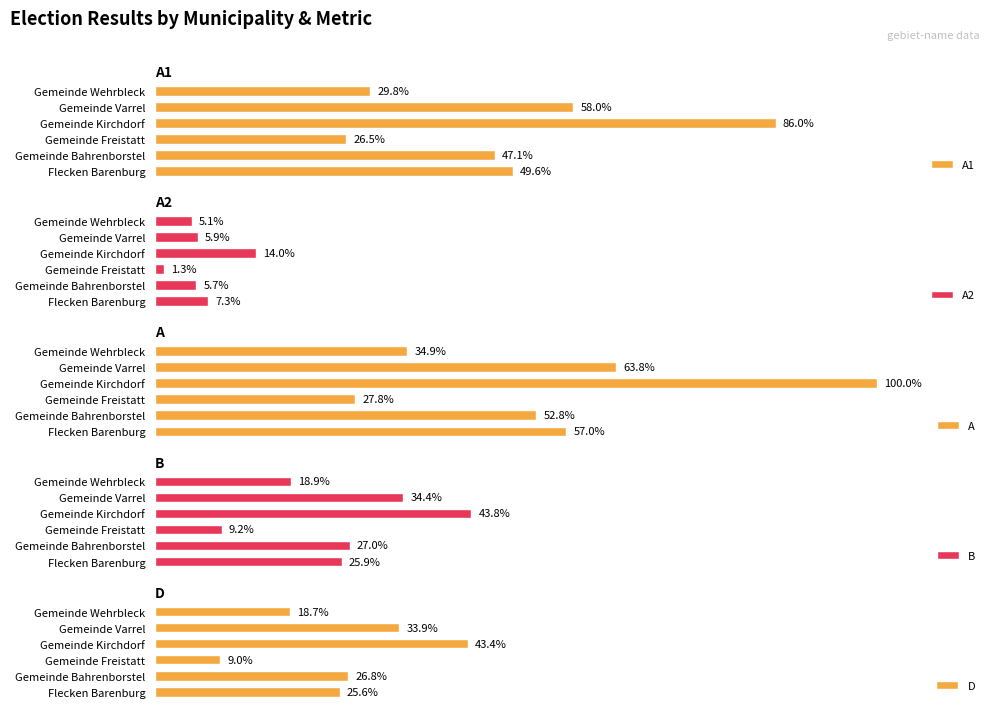

How many data points in B are above 485?

2